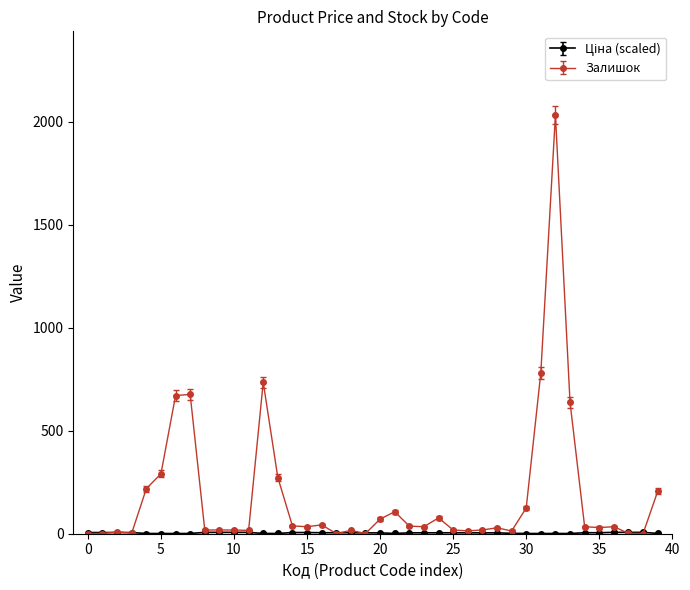

Which series has the largest range (max minus min)?

Залишок